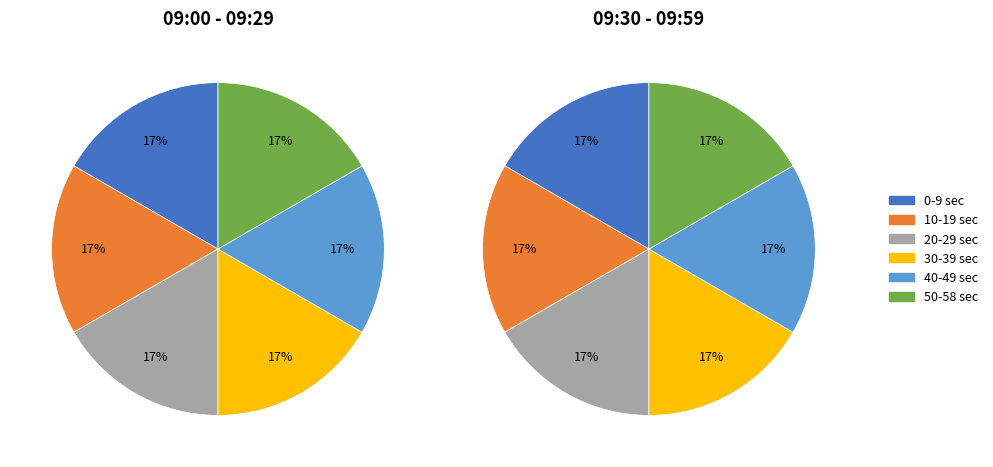

Combined, do 4 and 6 account for over 50%?

No